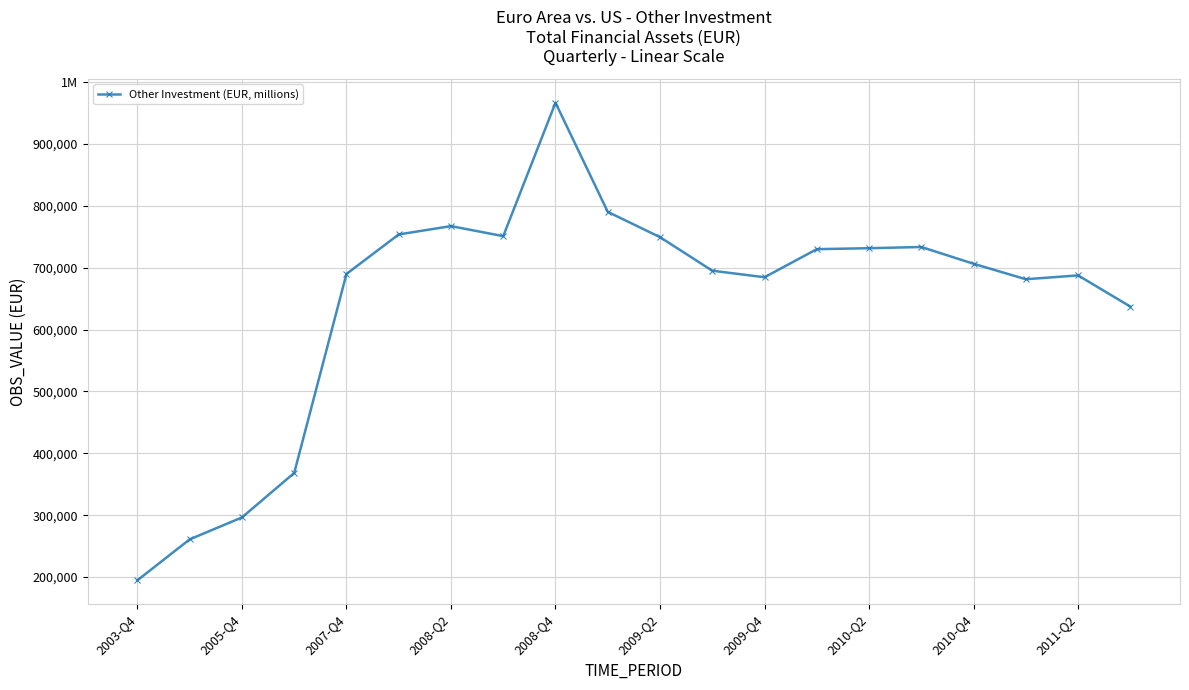

Does the chart have visible grid lines?

Yes